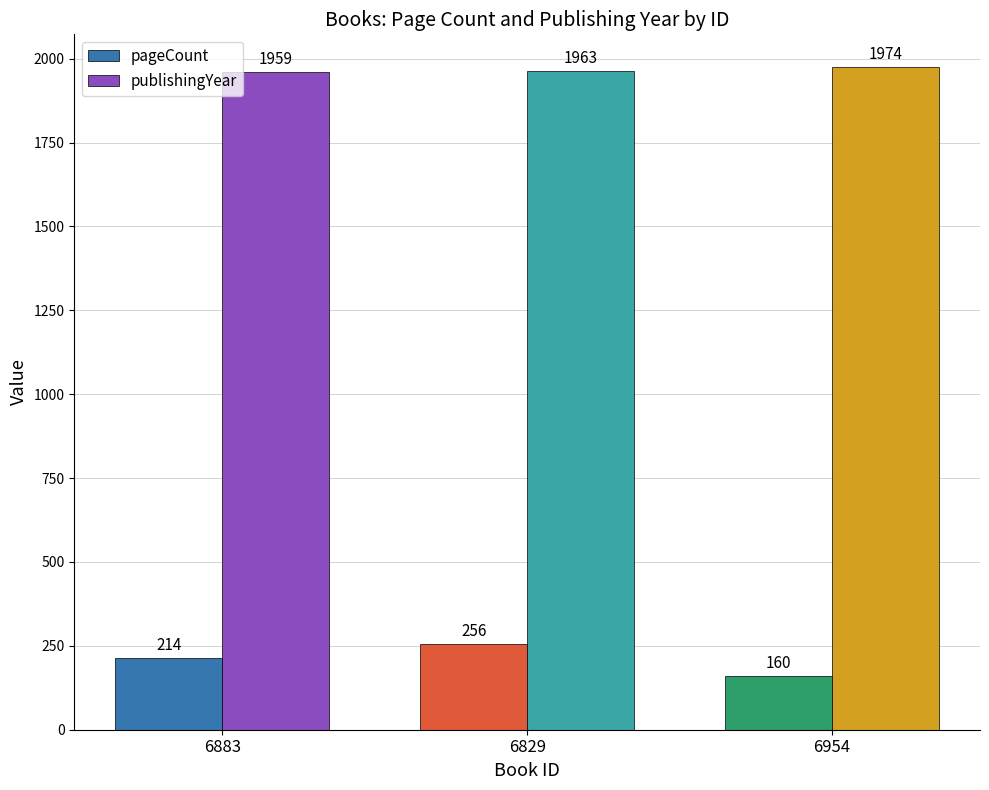

What is the label of the 2nd bar from the left?

6829